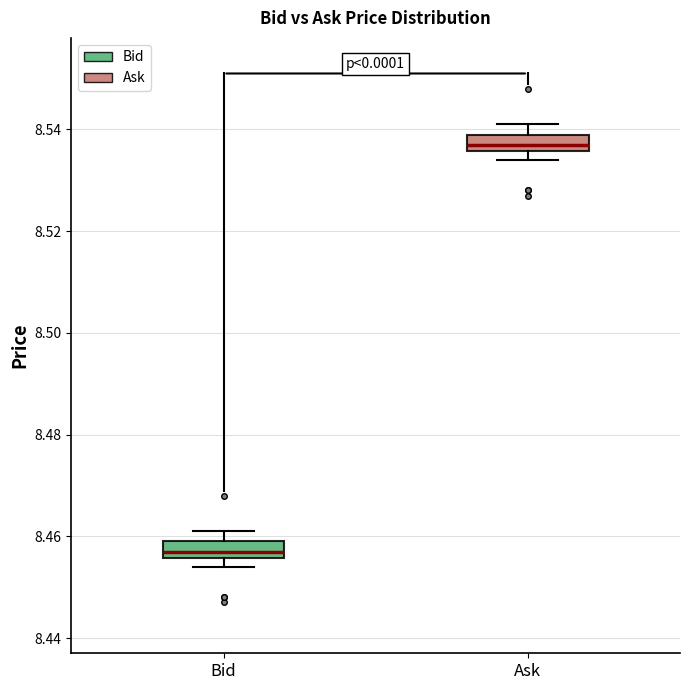

Reading left to right, read every box against the y-axis: the position of its median line, the range the box covers, and the ends of its whiskers. The values are not printed on the chart, so give them approximately, as read against the axis.

Bid: median 8.458, box 8.456 to 8.460, whiskers 8.454 to 8.462
Ask: median 8.538, box 8.536 to 8.540, whiskers 8.534 to 8.542